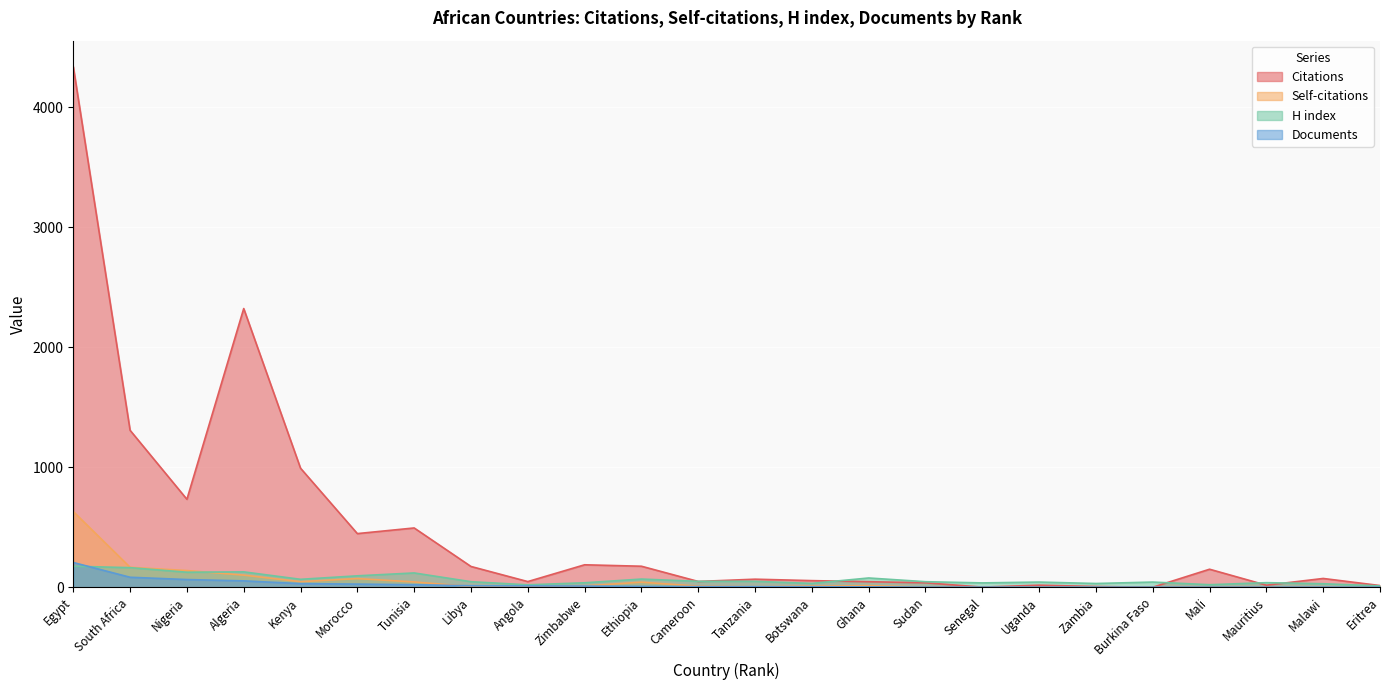

What position from the right is Libya?

17